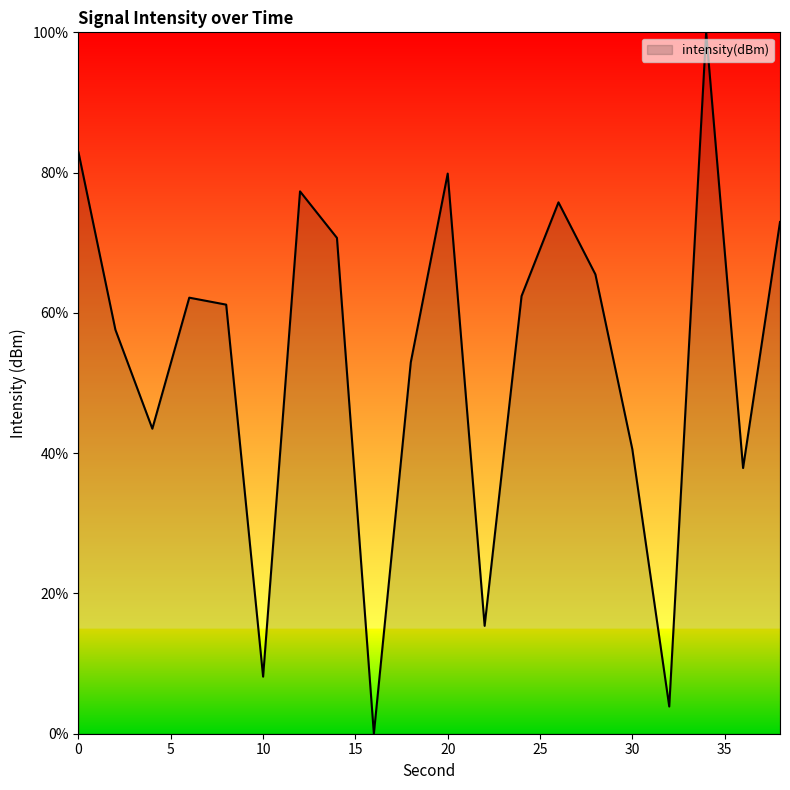

What is the difference between the maximum and minimum values?

100.0